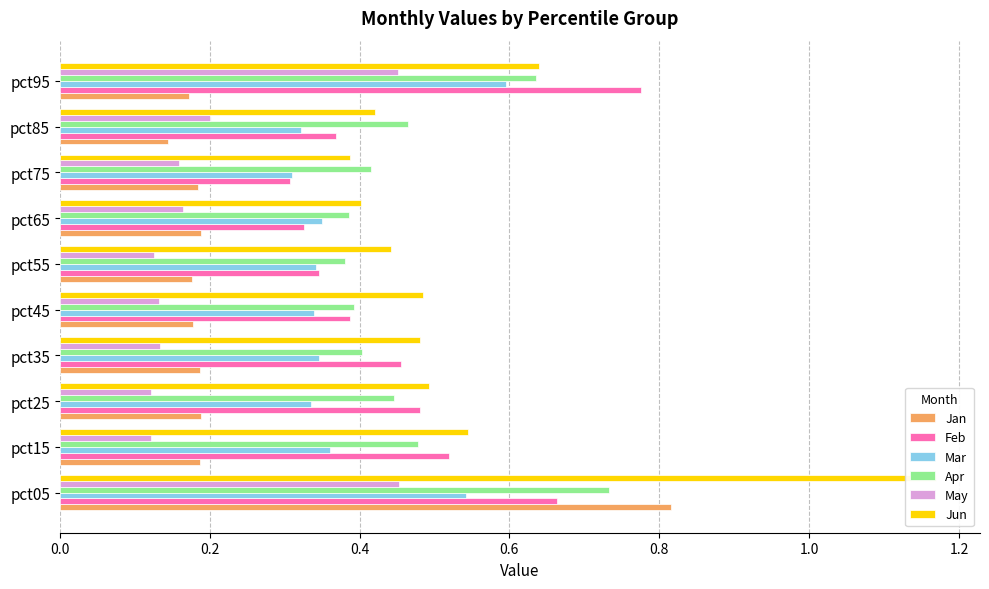

How many Feb values are between 0 and 1?

10